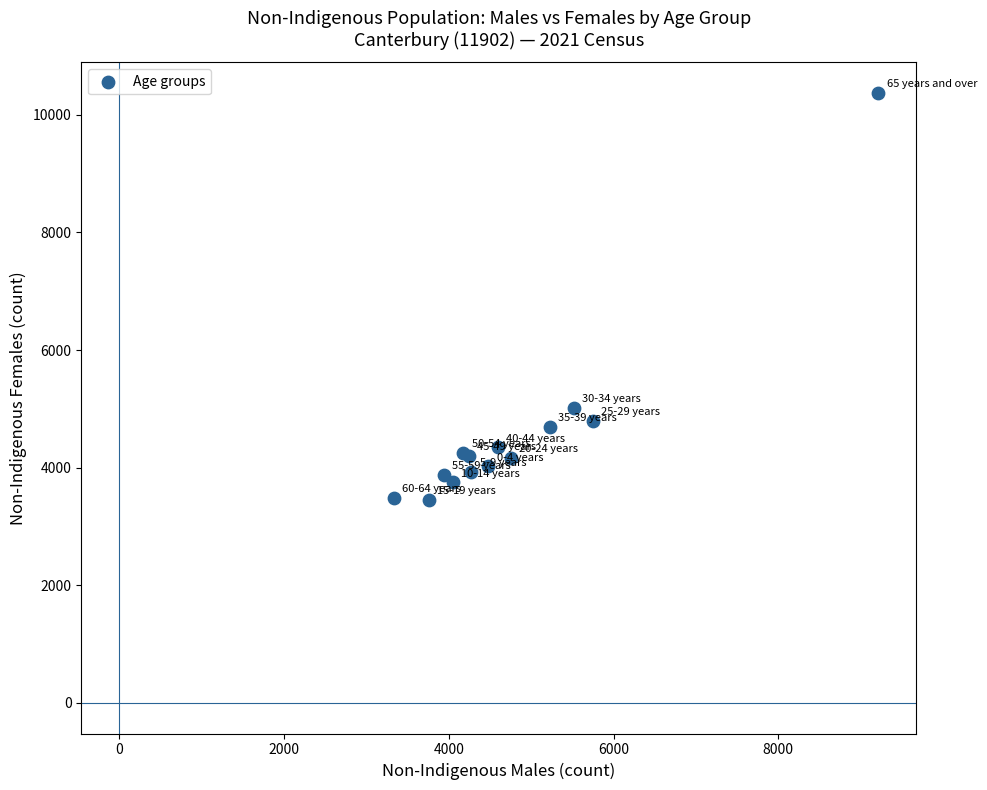

What Y value in the scatter plot is closest to 6915?

5015